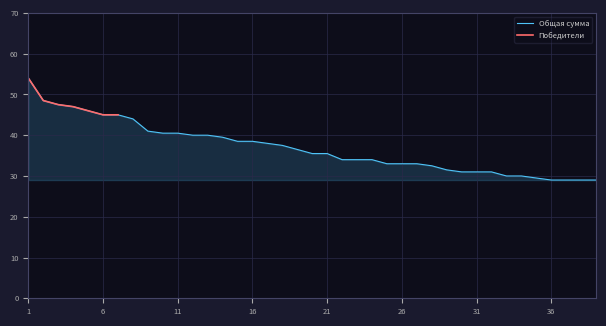

What is the value of the 4th point from the left?

47.0